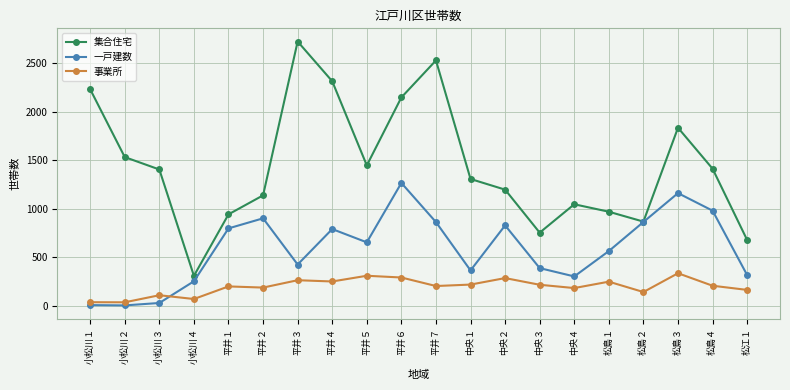

What are all the series names shown in the legend?

集合住宅, 一戸建数, 事業所